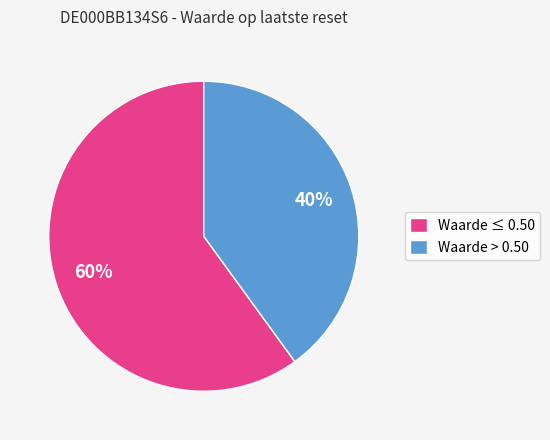

Count the number of slices in the pie.

2